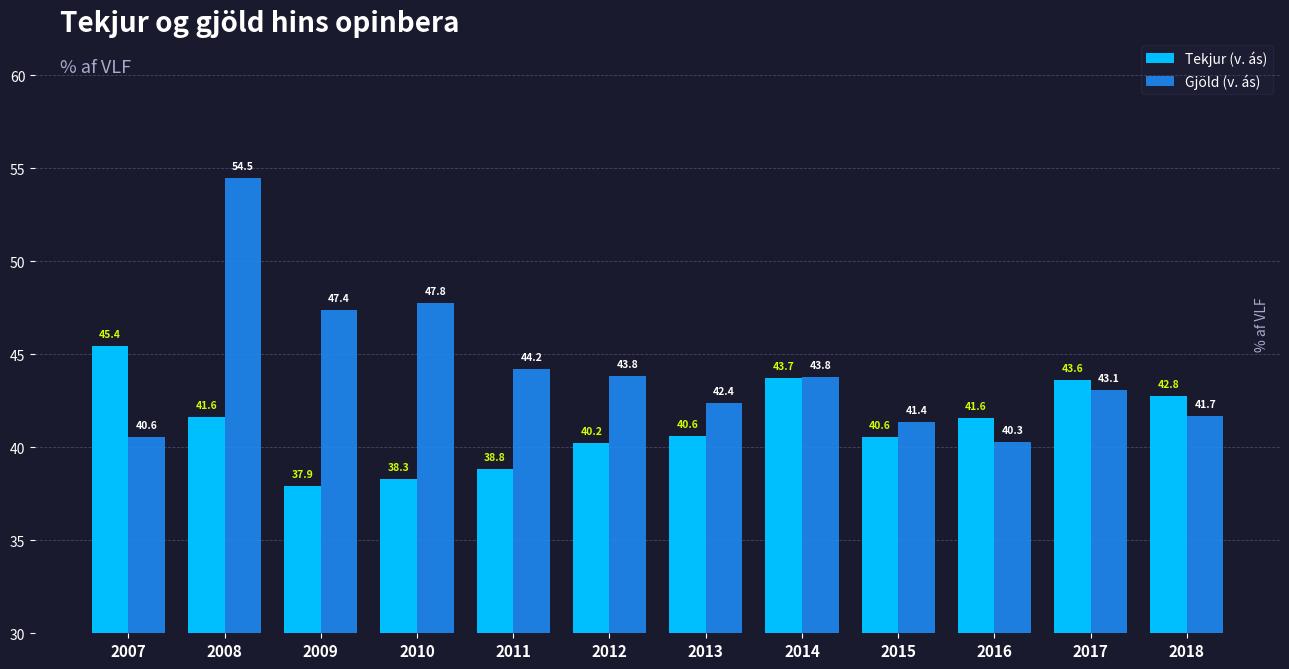

What is the spread (max minus min) of values at 2013?

1.8